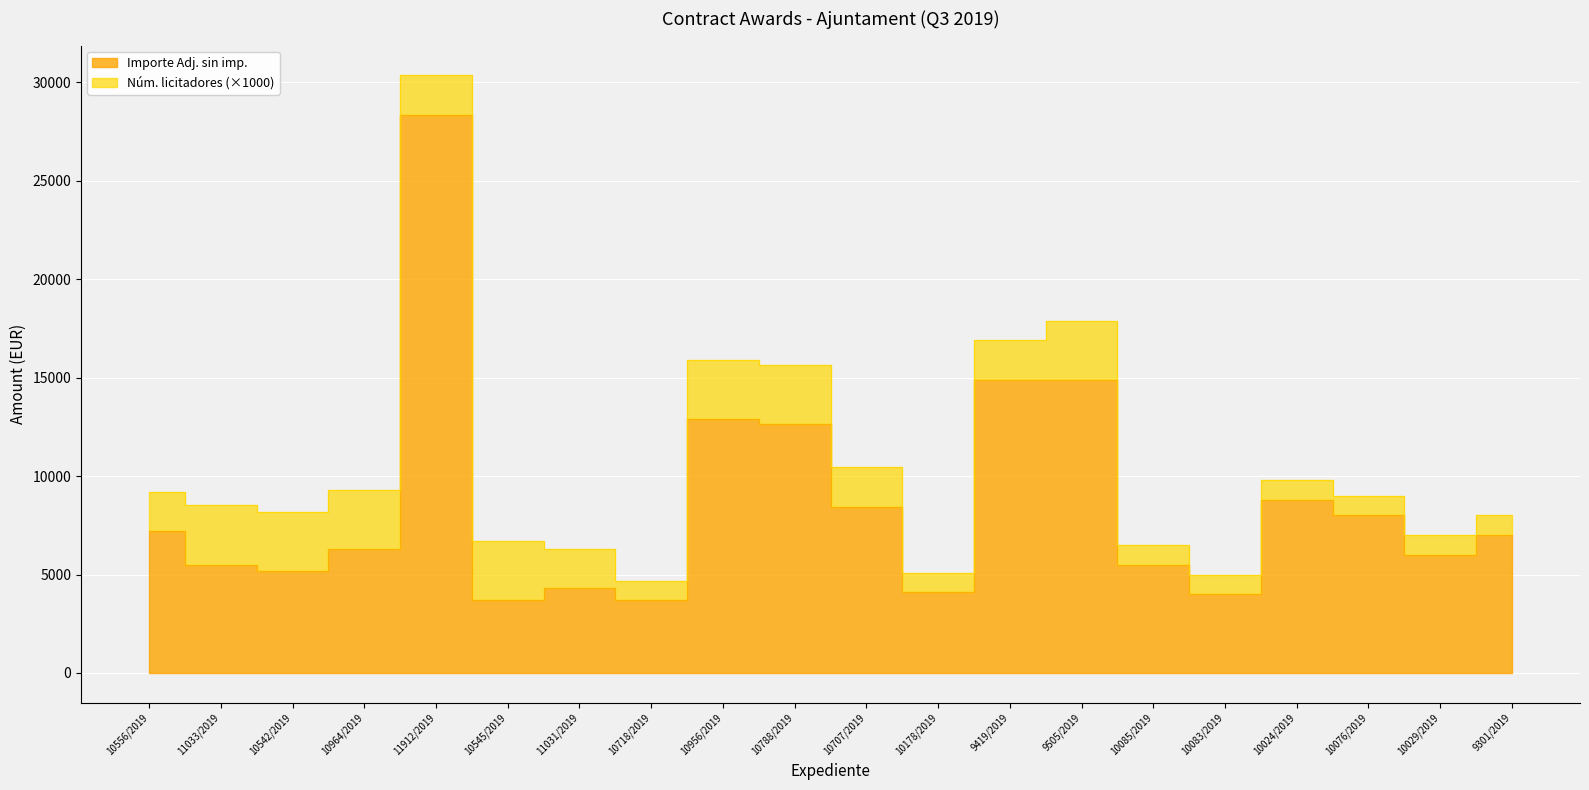

Where is the first local minimum?

10542/2019